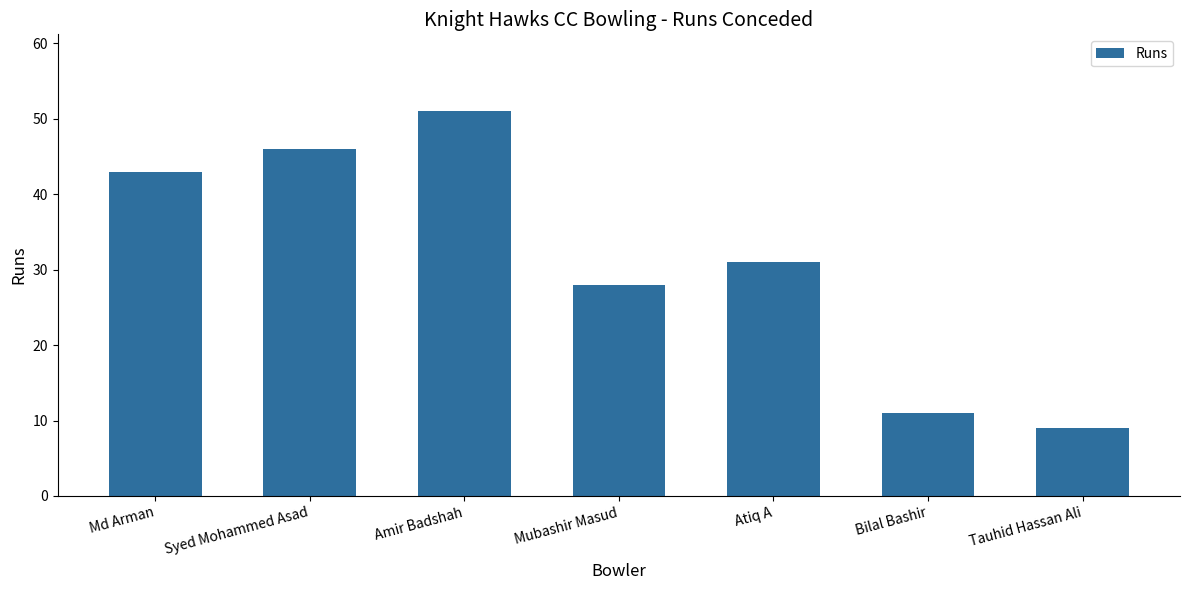

Between Amir Badshah and Atiq A, which is larger?

Amir Badshah